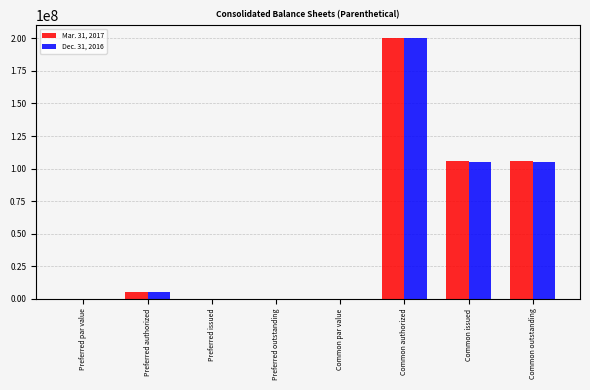

What is the maximum value shown in the chart?

200000000.0